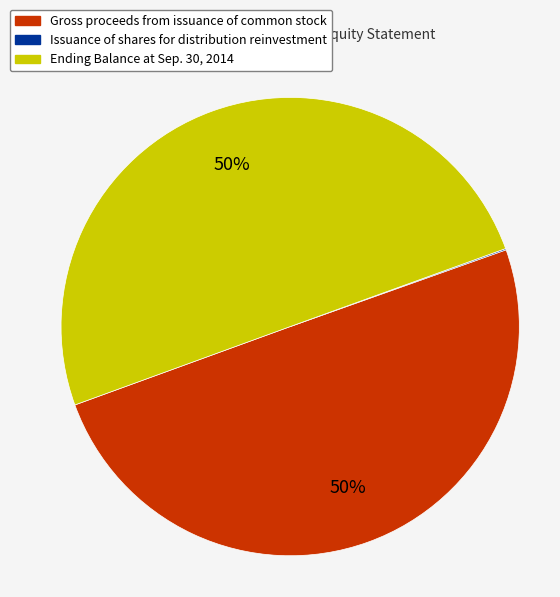

Is the sum of Ending Balance at Sep. 30, 2014 and Gross proceeds from issuance of common stock greater than half?

Yes